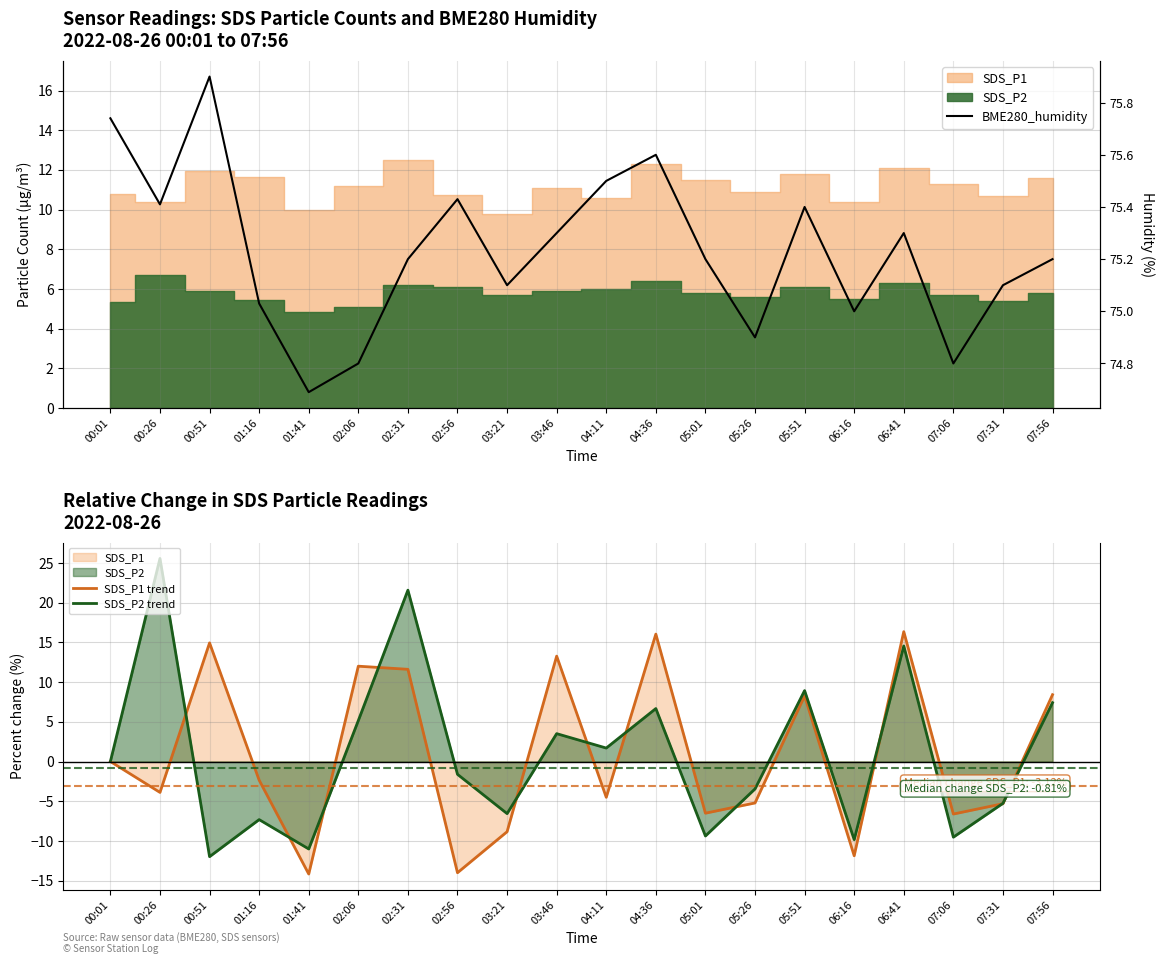

How many values in SDS_P2 trend are above zero?

9